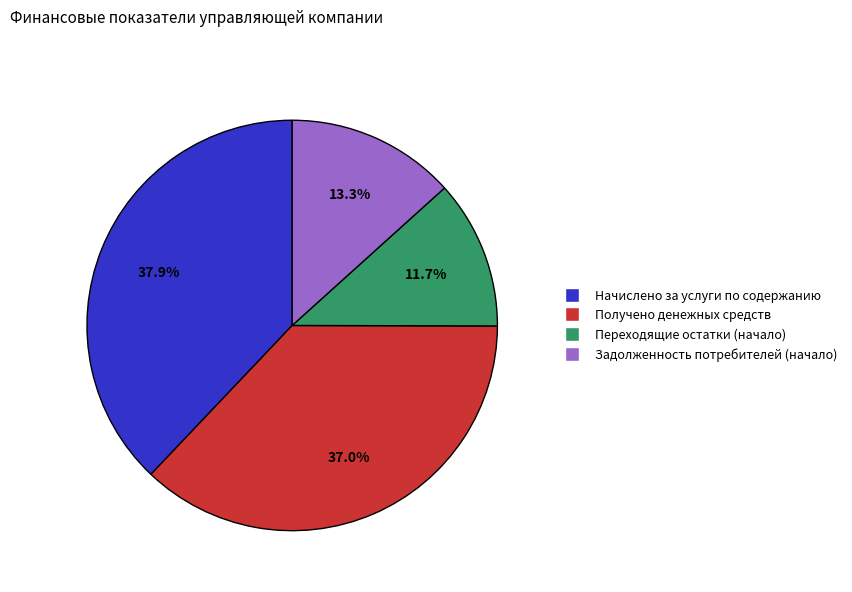

To the nearest percent, what portion does Задолженность потребителей (начало) represent?

13%